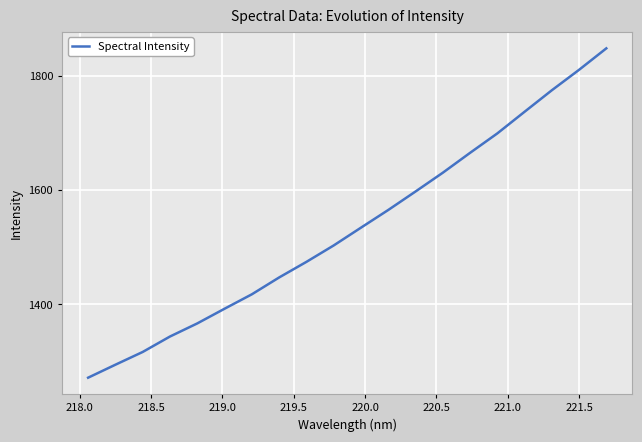

How many values are below 1534?

10